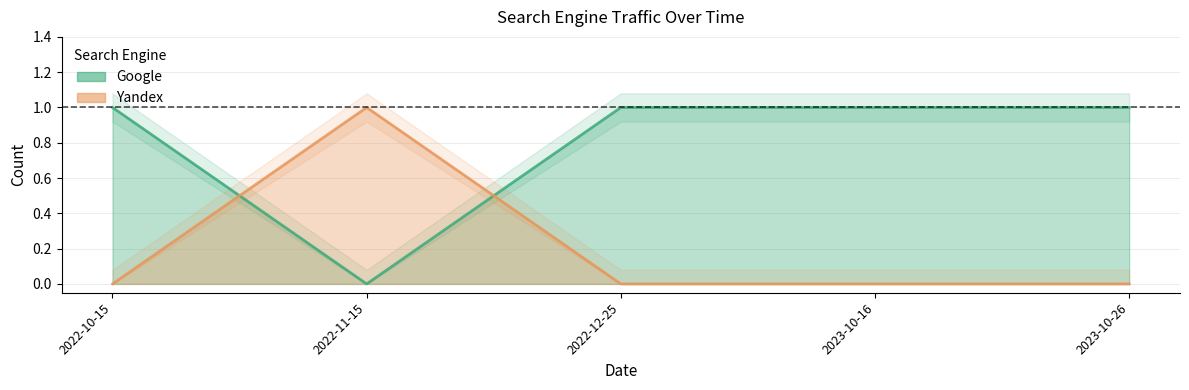

True or false: Google and Yandex intersect in this chart.

True